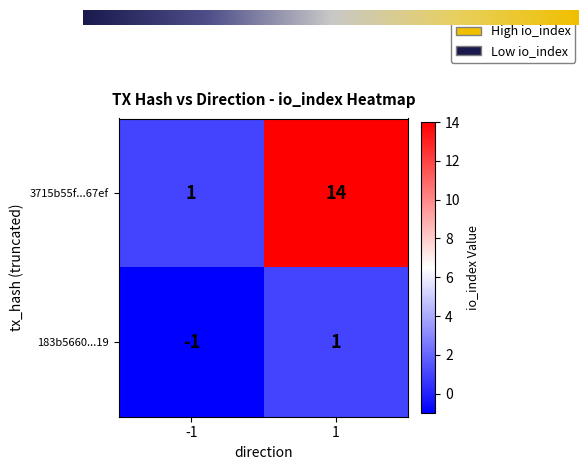

What is the total value across all series at 1?

15